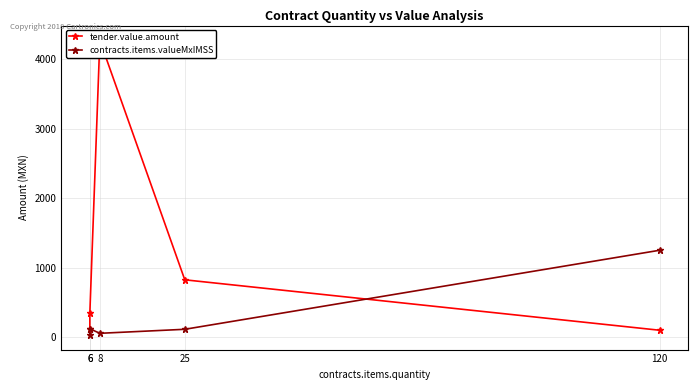

Between which two adjacent categories do tender.value.amount and contracts.items.valueMxIMSS first intersect?

25 and 120